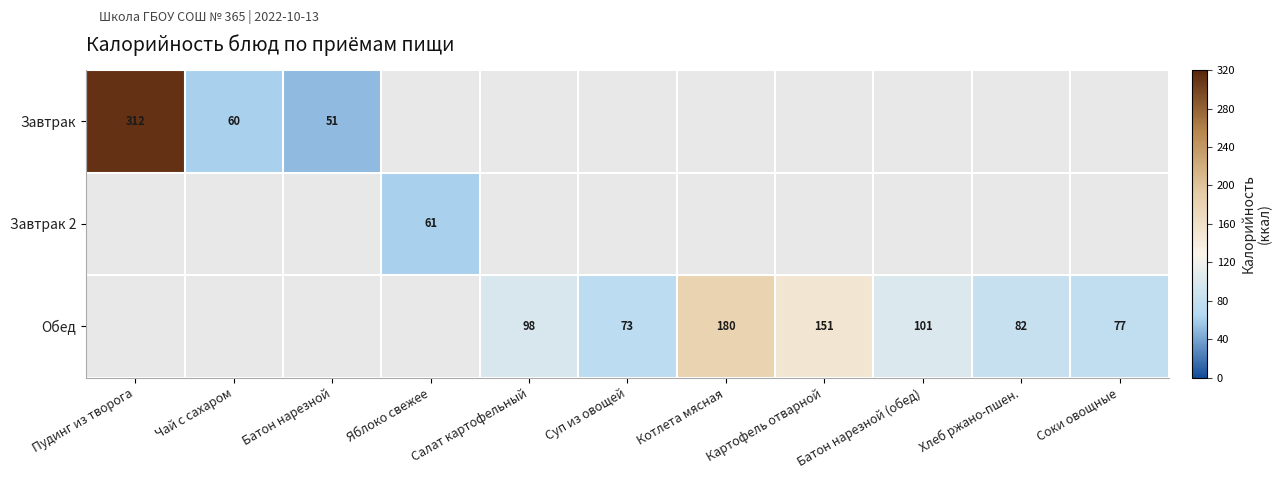

Which has a higher value, Чай с сахаром or Суп из овощей?

Суп из овощей